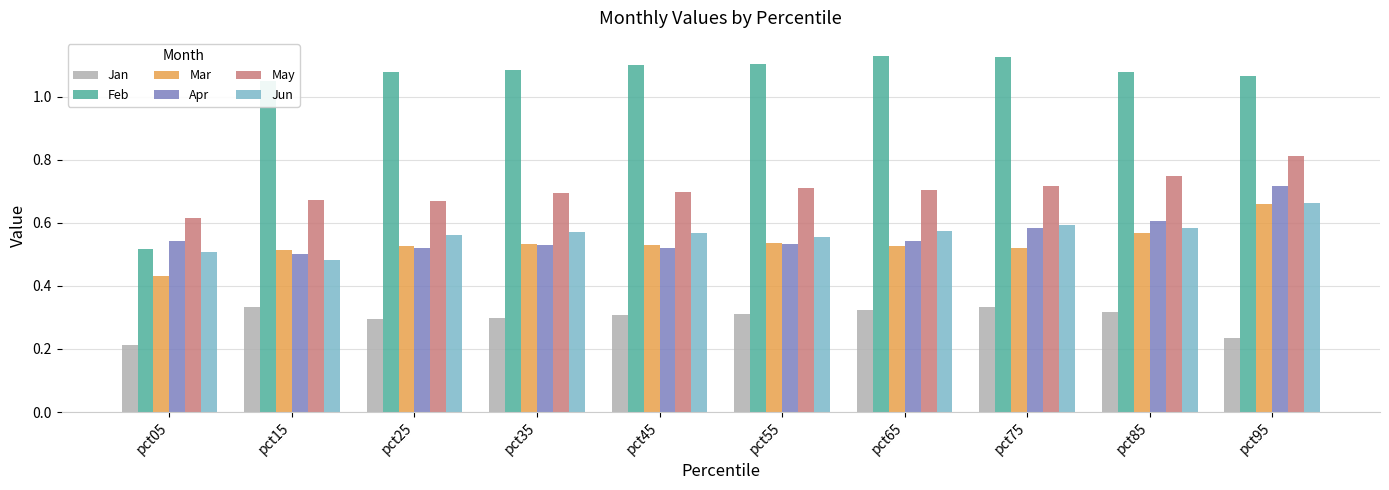

What is the sum of all May values?

7.0